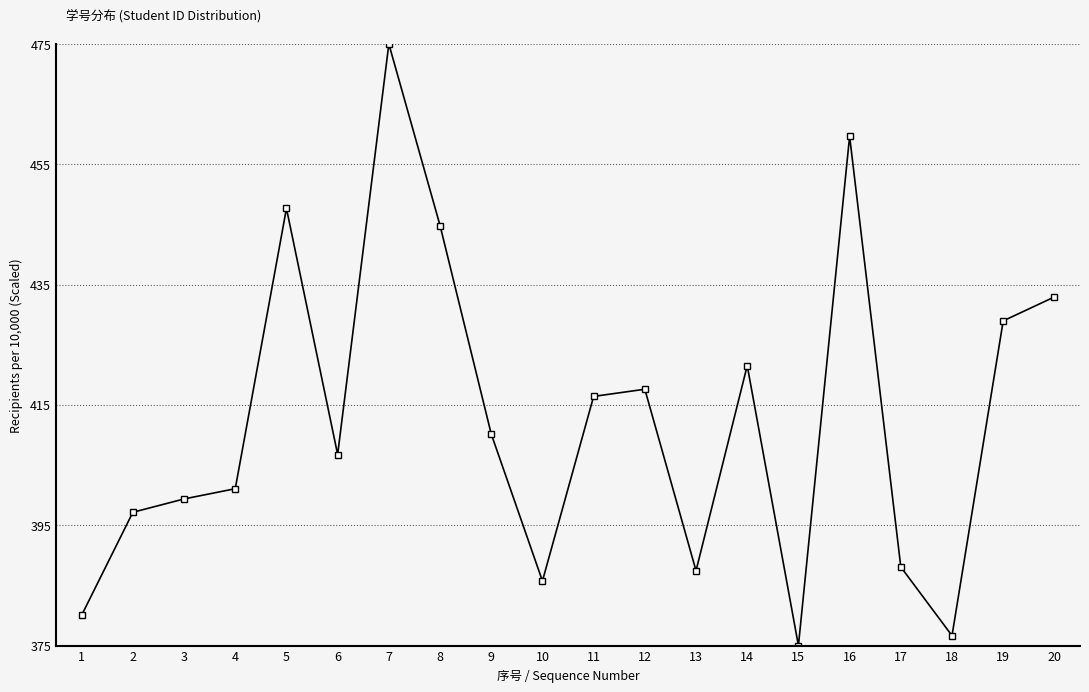

How many points are higher than both their immediate neighbors (excluding endpoints)?

5